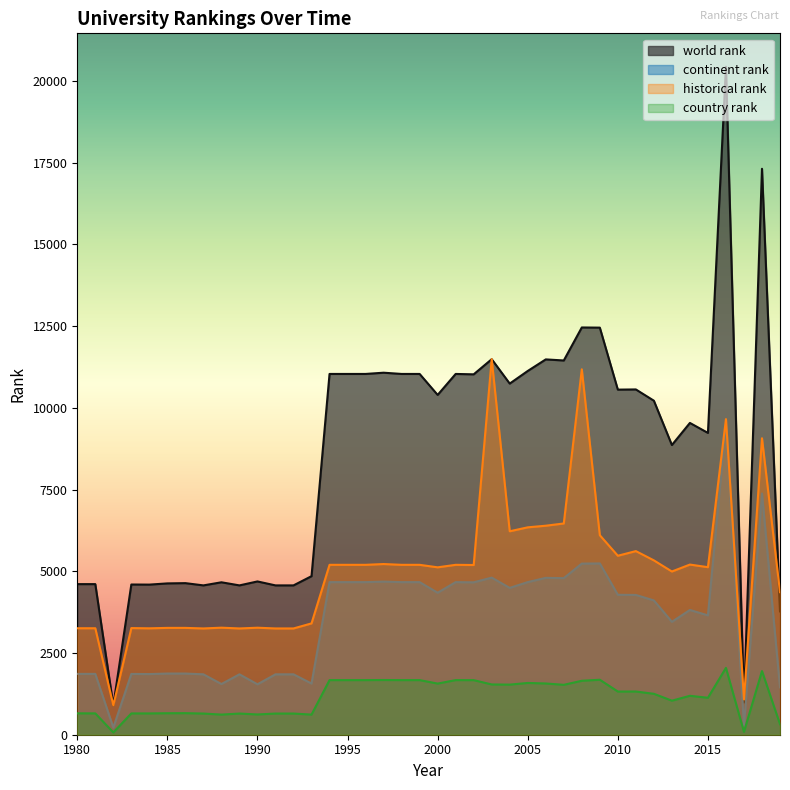

At which category does continent rank reach its first local peak?

1983